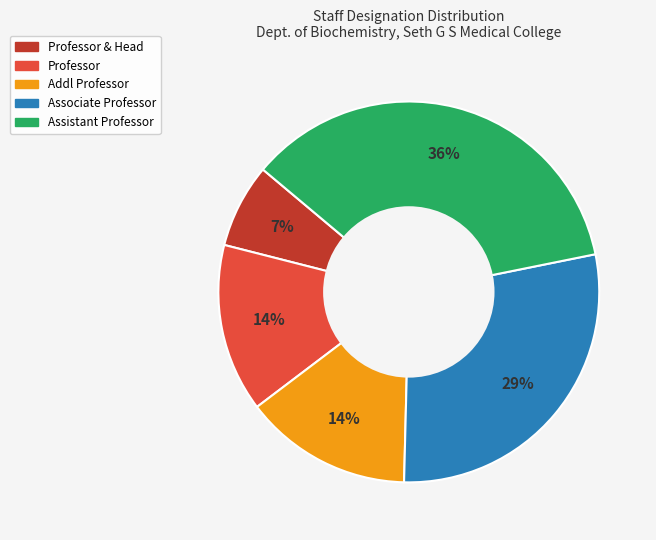

Which slice is the smallest?

Professor & Head